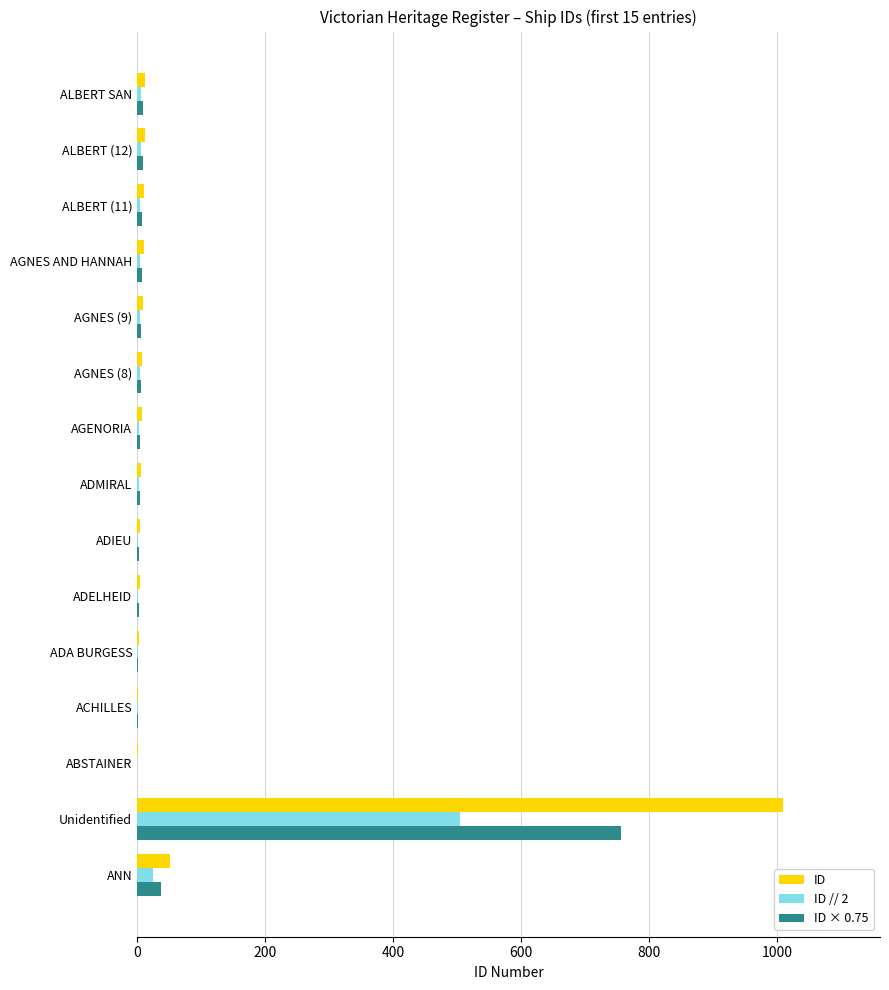

The value of ID // 2 at ANN is 25. True or false?

True